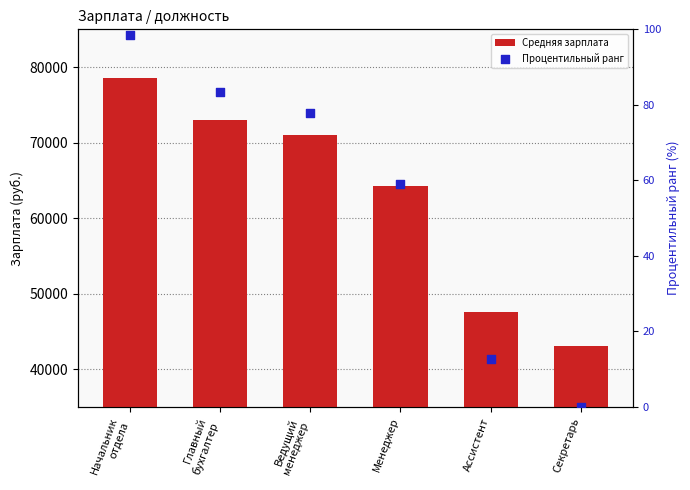

Which series has the largest total across all categories?

Средняя зарплата